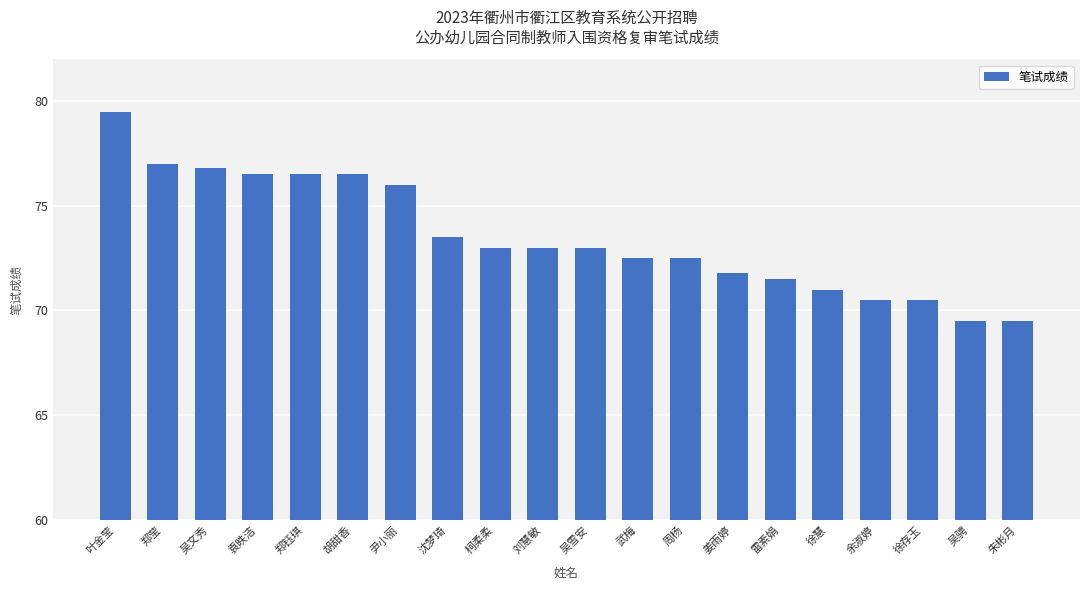

The value at 胡甜香 is 39.1. True or false?

False